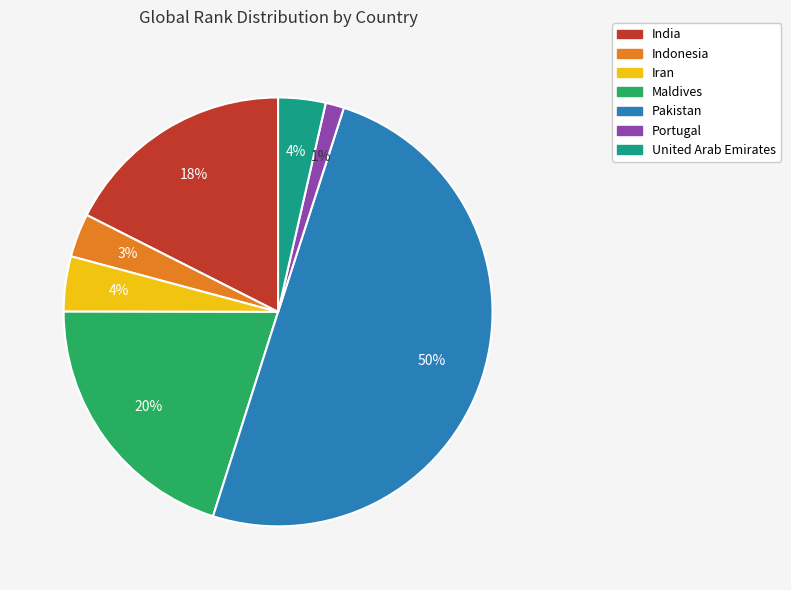

To the nearest percent, what is the difference between the Iran and Maldives slice percentages?

16%